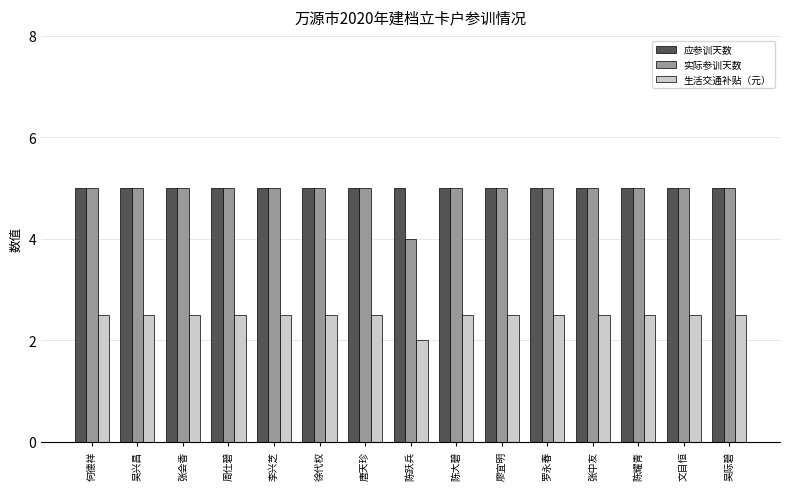

What is the difference between the maximum and minimum values in the 实际参训天数 series?

1.0